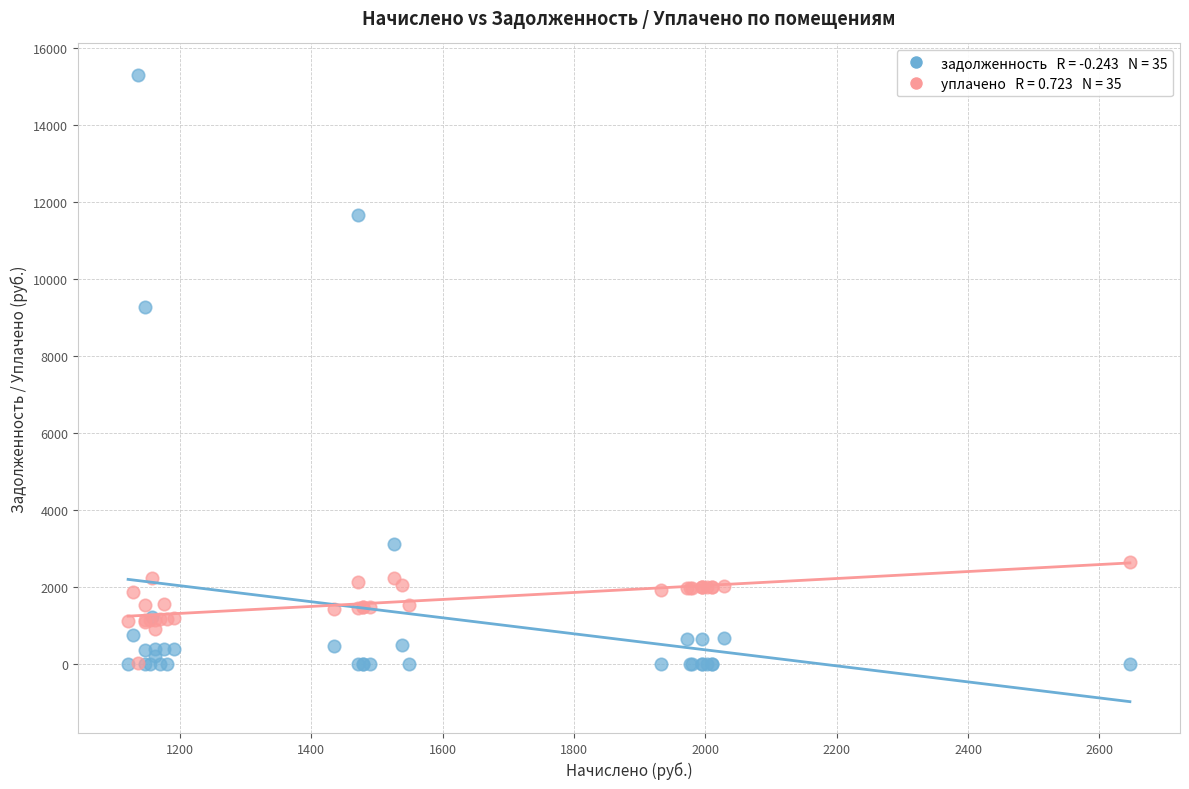

Across all series, what Y value is closest to 7646?

9263.2